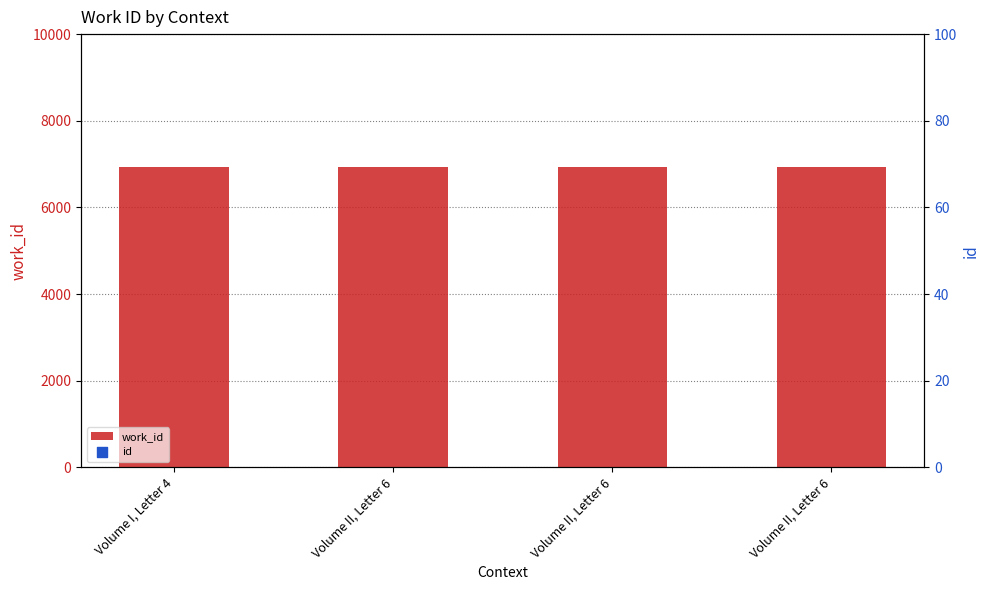

Which series has the largest Y range (max minus min)?

id